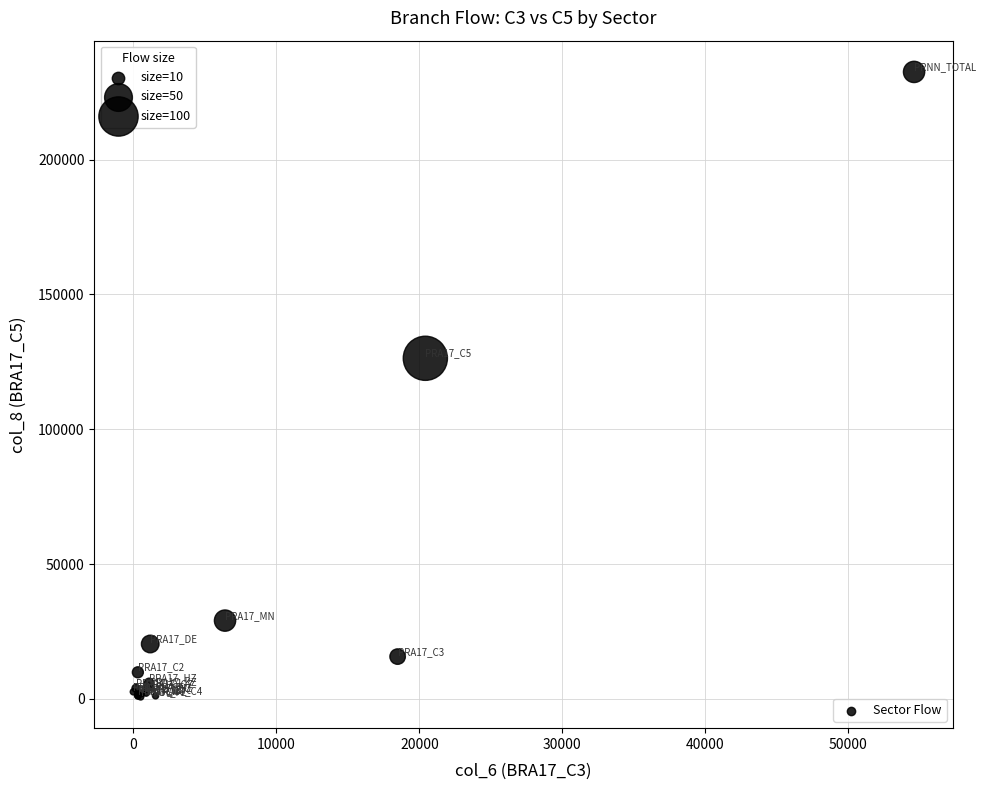

What Y value in the scatter plot is closest to 116637?

126326.9